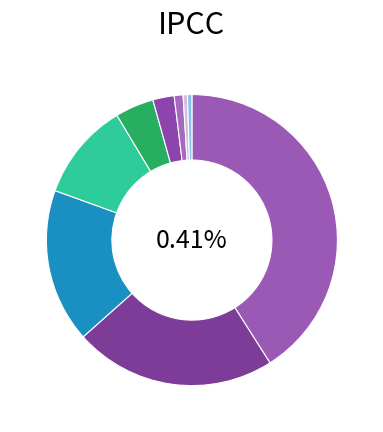

What is the ratio of the value at Marine Drugs to the value at Pharmaceuticals?

0.6